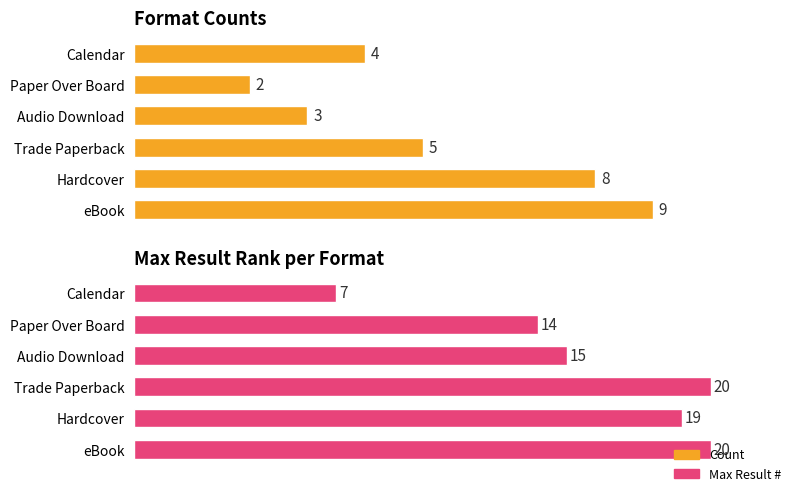

How many series are shown in this chart?

2